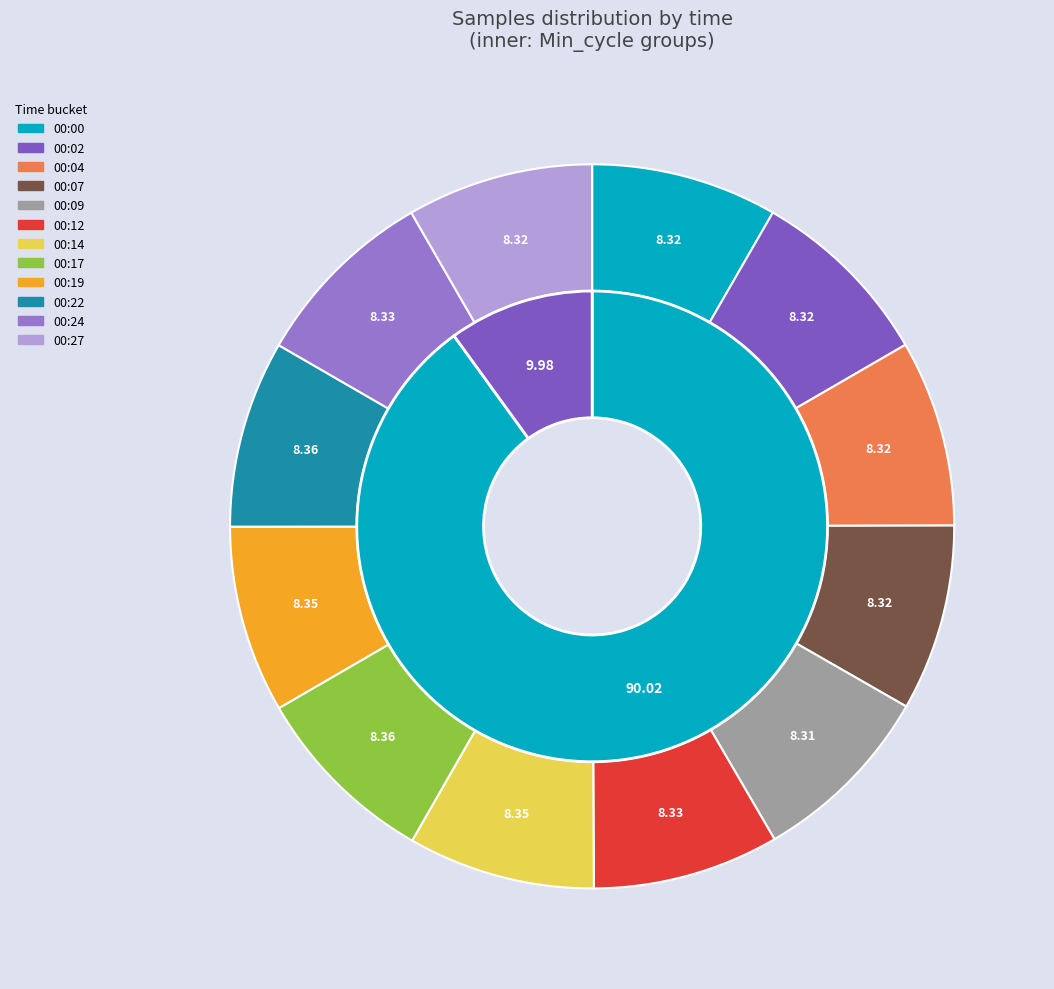

Is it true that 00:02 is 15% of the pie?

False